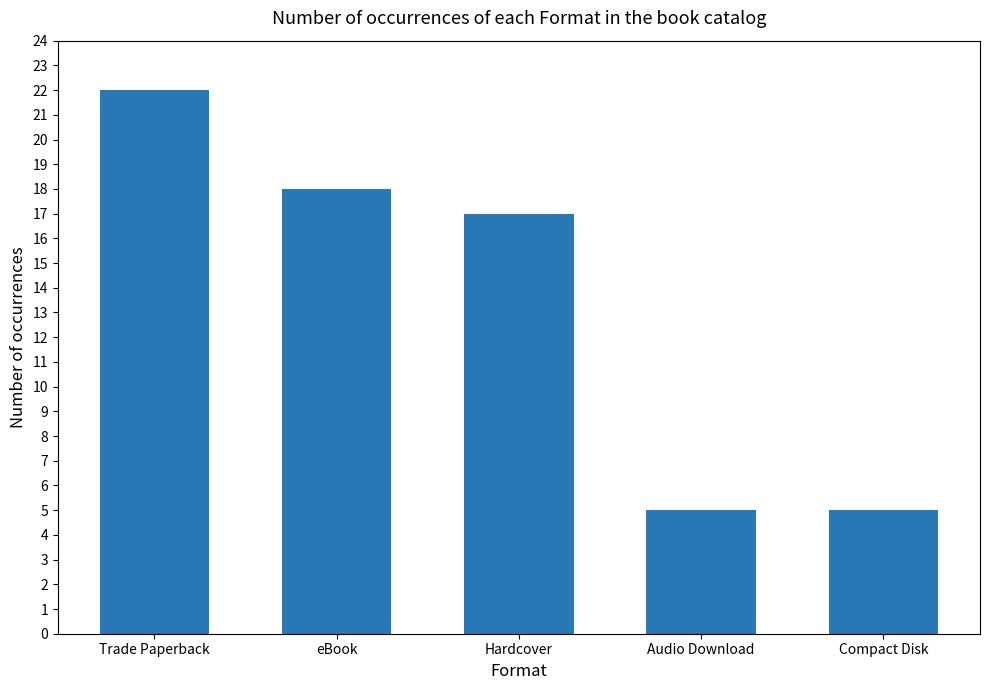

What is the sum of all values?

67